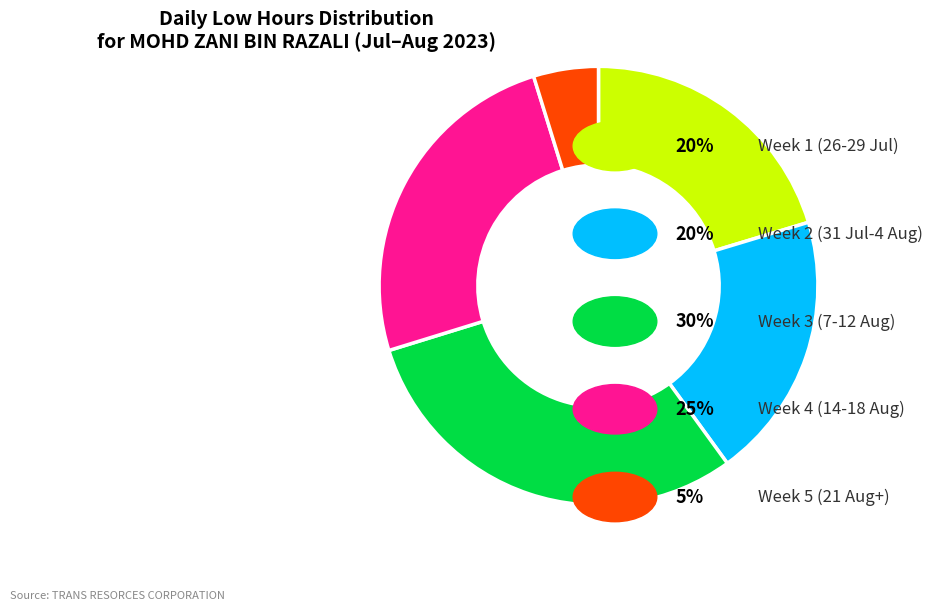

How many slices are in this pie chart?

5